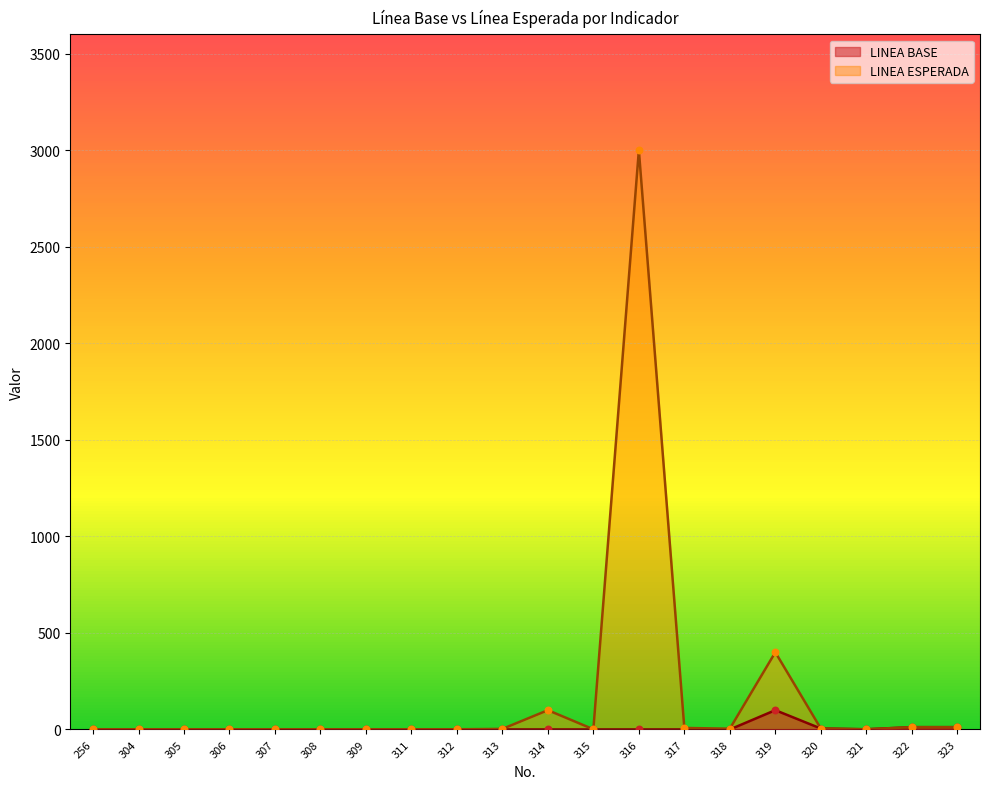

Which series has the widest spread of Y values?

LINEA ESPERADA